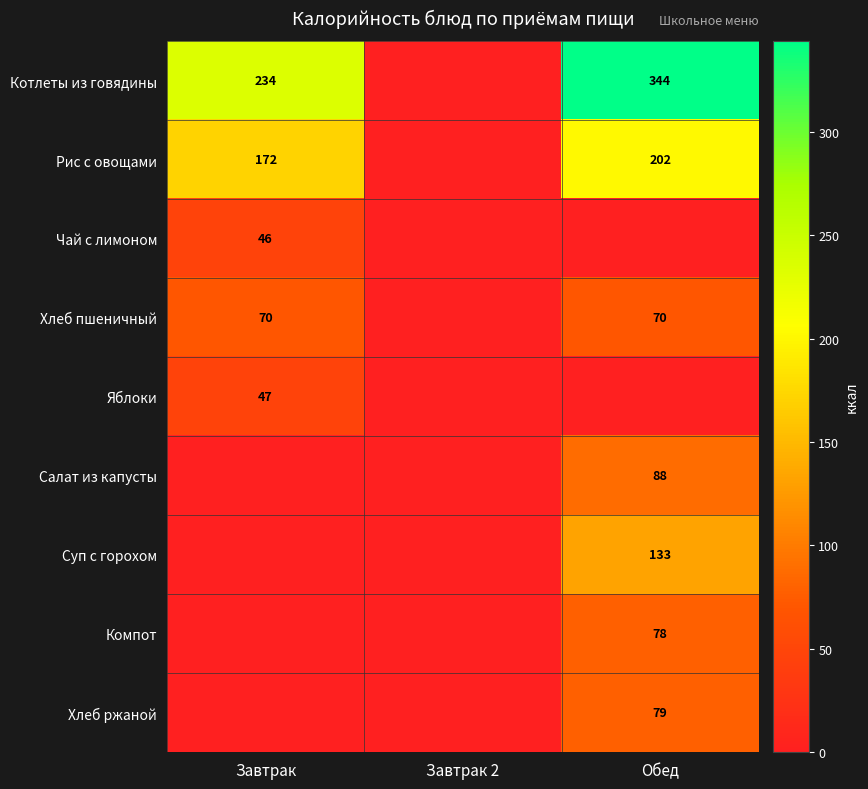

The value of Хлеб ржаной at Обед is 79. True or false?

True